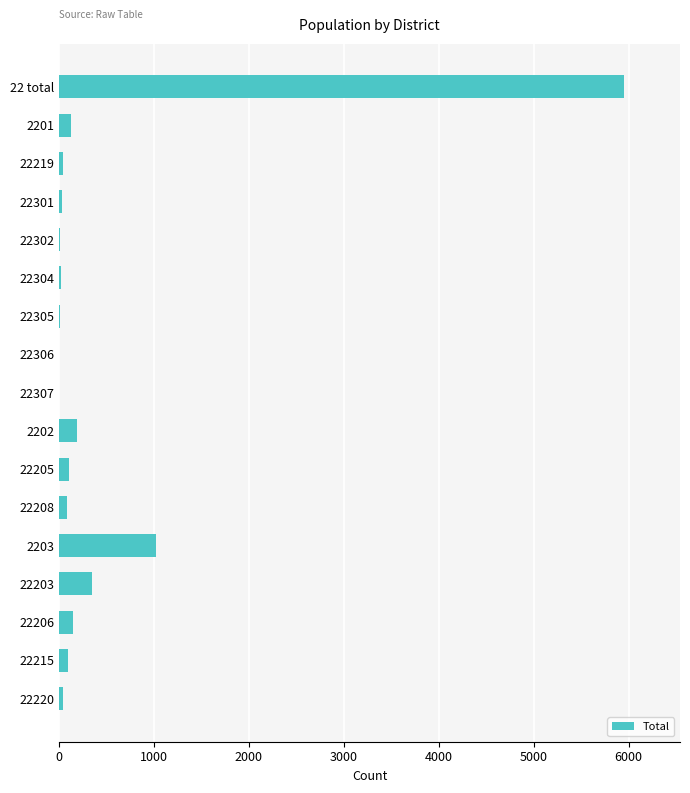

What is the sum of all values?

8211